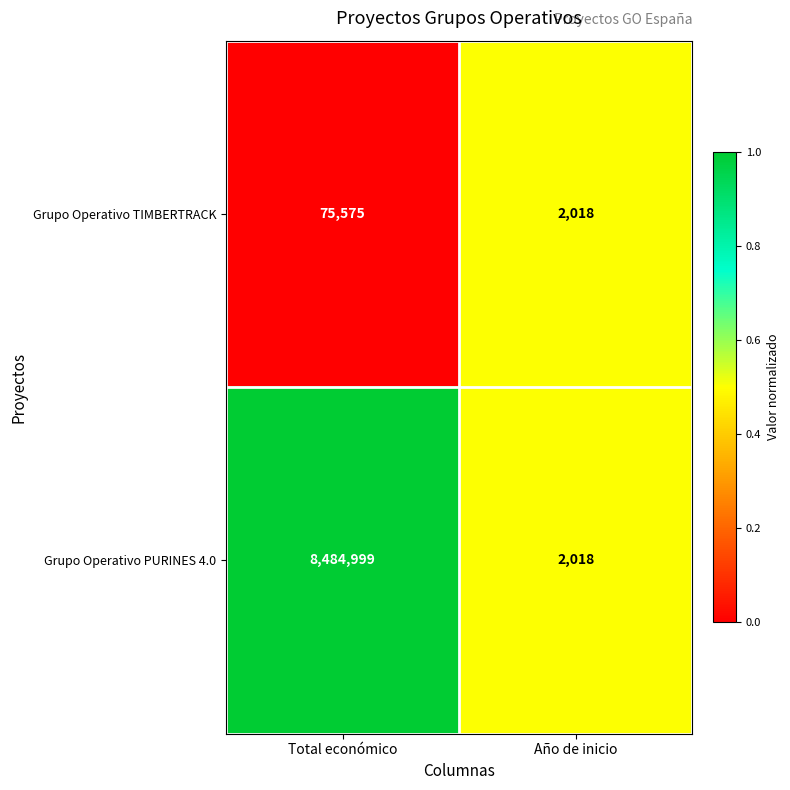

What is the minimum value for Grupo Operativo PURINES 4.0?

2018